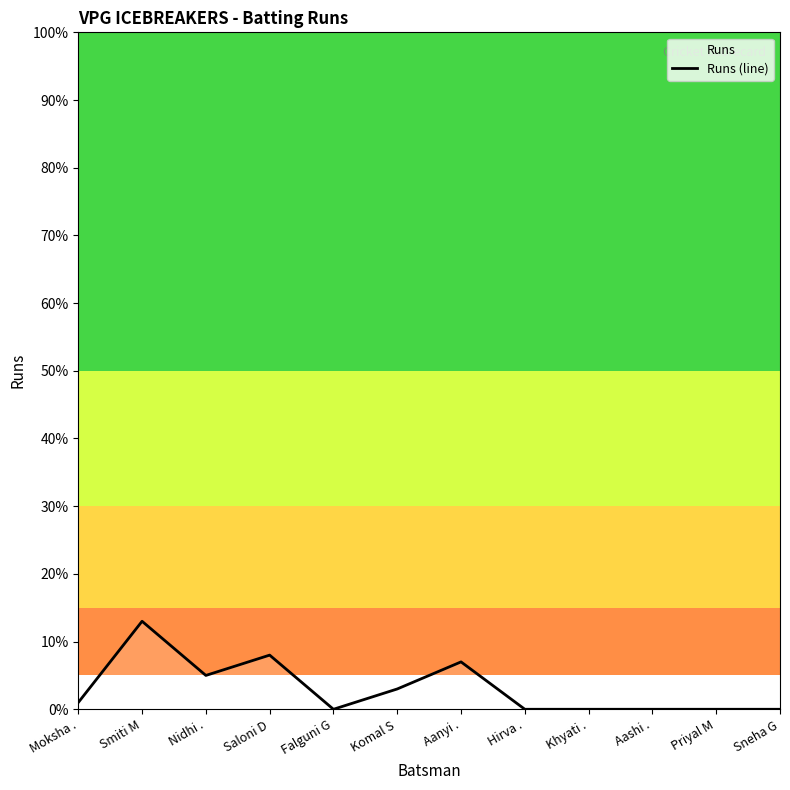

Between Komal S and Saloni D, which is larger?

Saloni D